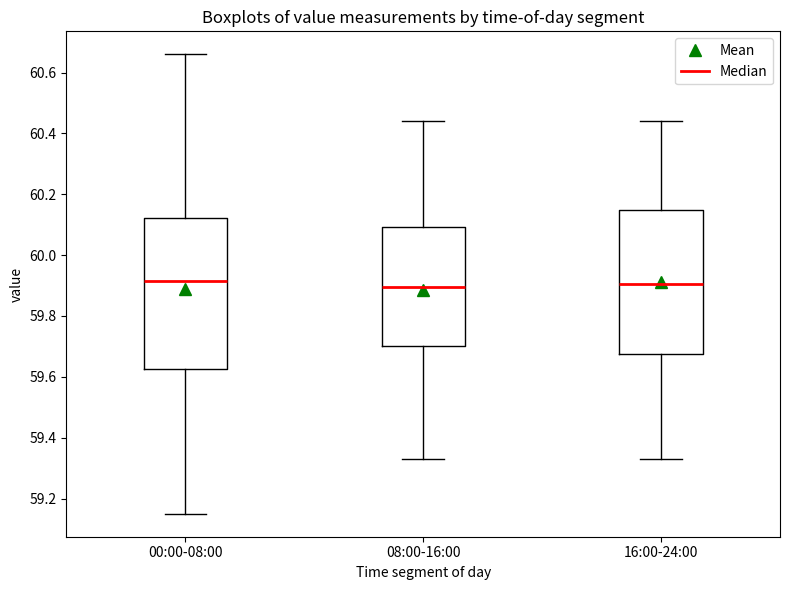

Reading left to right, read every box against the y-axis: the position of its median line, the range the box covers, and the ends of its whiskers. The values are not printed on the chart, so give them approximately, as read against the axis.

00:00-08:00: median 59.92, box 59.62 to 60.12, whiskers 59.16 to 60.66
08:00-16:00: median 59.90, box 59.70 to 60.10, whiskers 59.34 to 60.44
16:00-24:00: median 59.90, box 59.68 to 60.14, whiskers 59.34 to 60.44